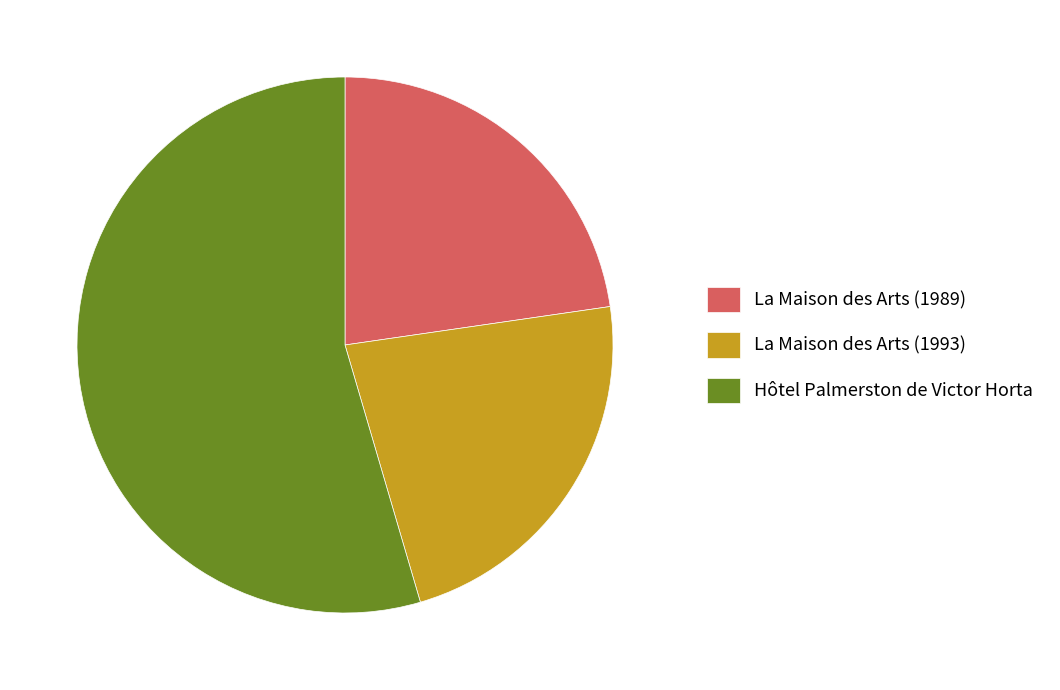

What is the majority slice?

Hôtel Palmerston de Victor Horta